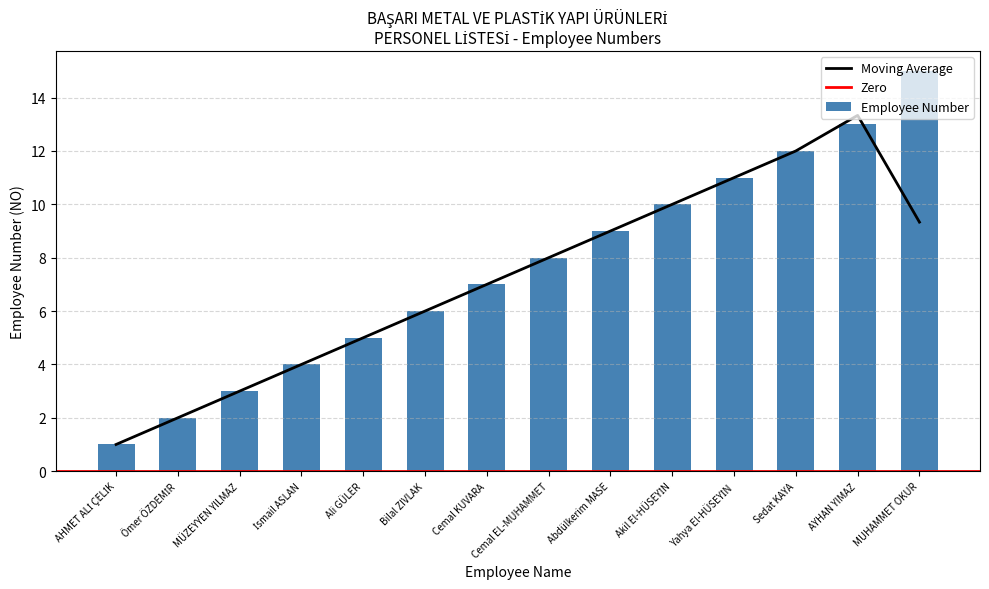

Which has a higher value, Cemal EL-MUHAMMET or İsmail ASLAN?

Cemal EL-MUHAMMET